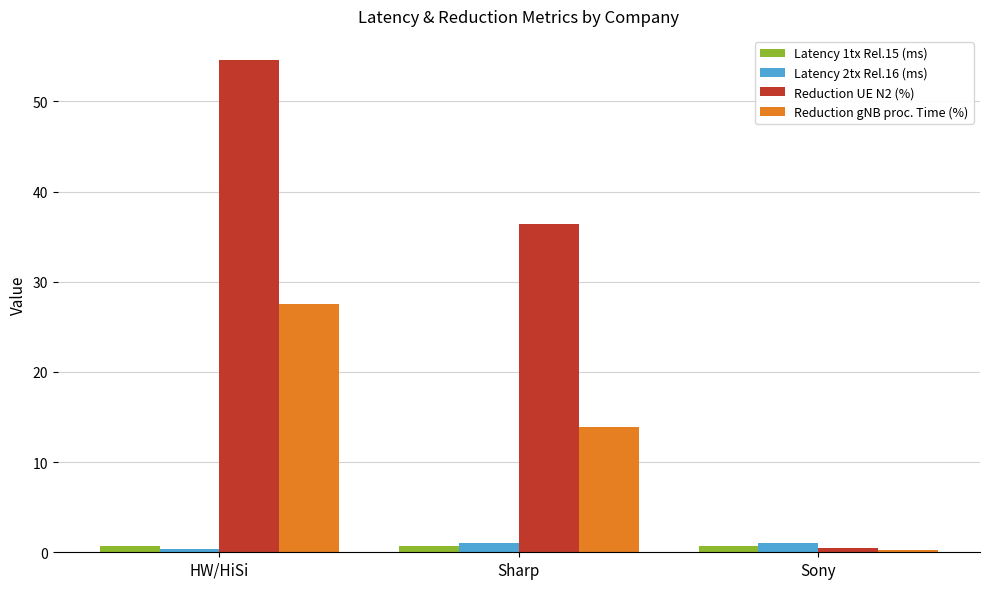

What is the label of the 1st bar from the right?

Sony